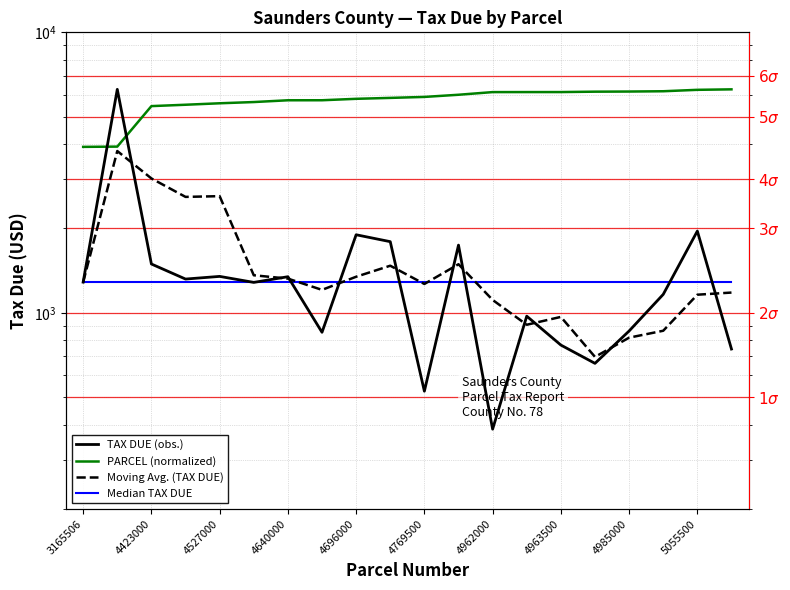

Which series ends up on top after the final intersection of Moving Avg. (TAX DUE) and Median TAX DUE?

Median TAX DUE